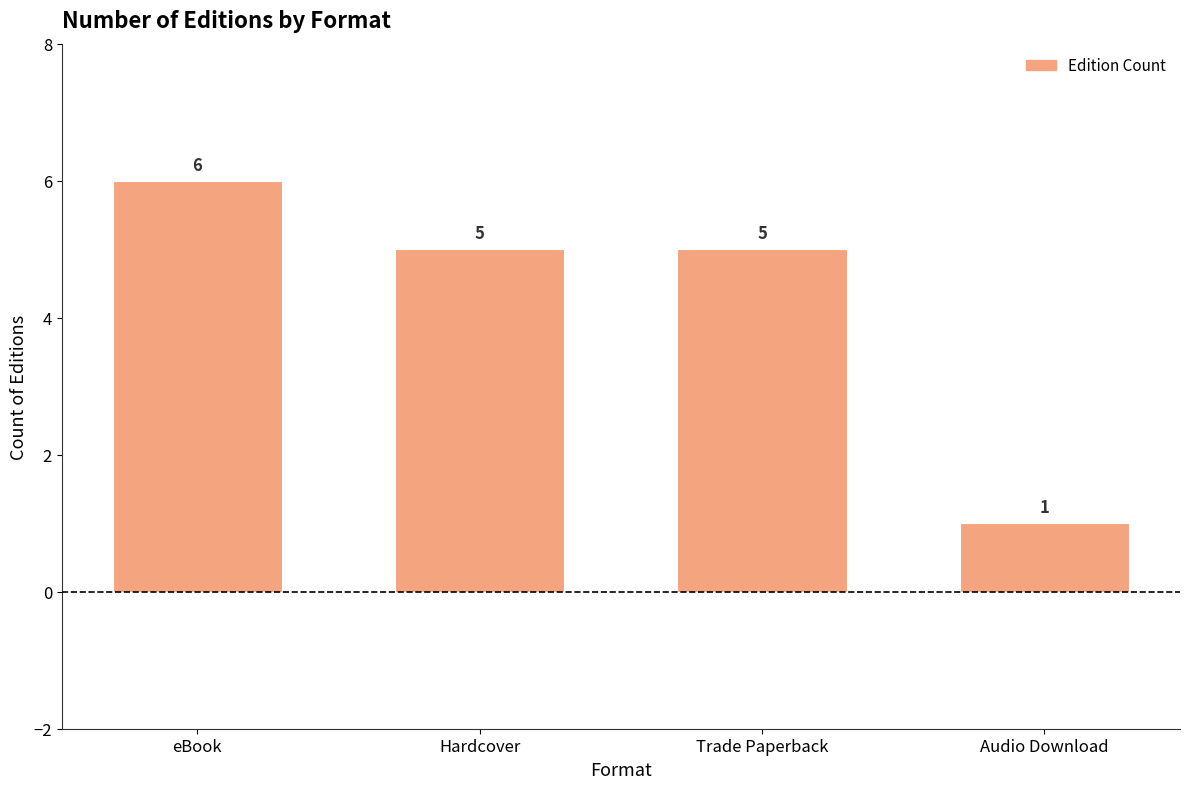

How many values are between 5 and 6?

3